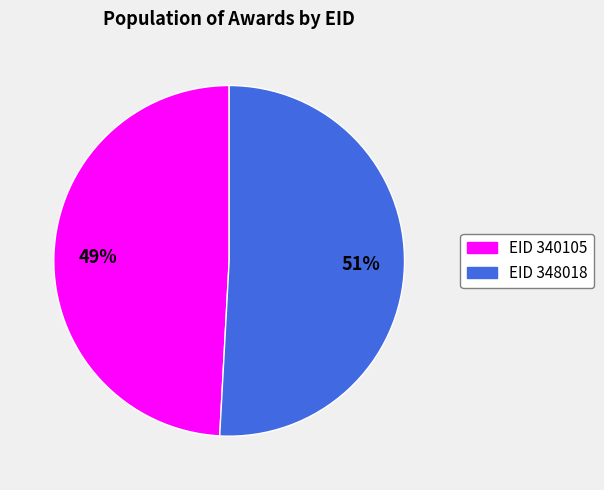

What is the ratio of the value at EID 348018 to the value at EID 340105?

1.0